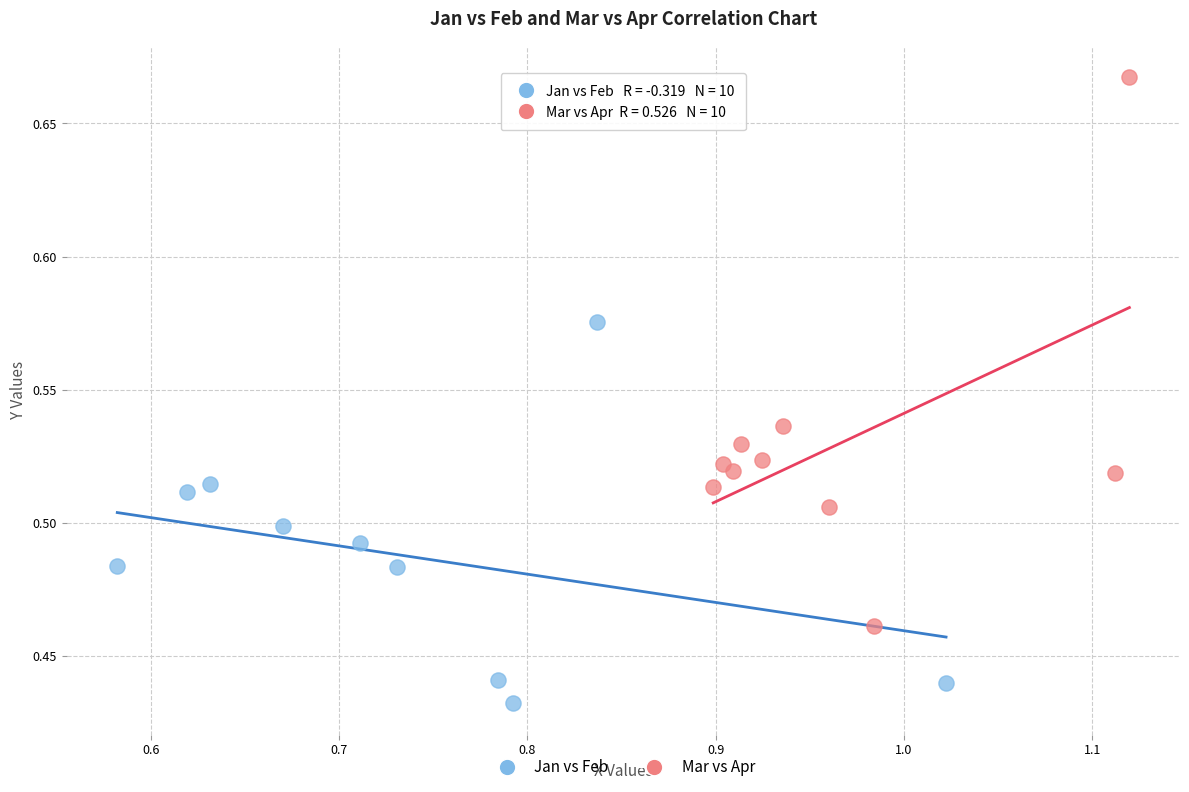

Which series reaches the minimum Y coordinate?

Jan vs Feb